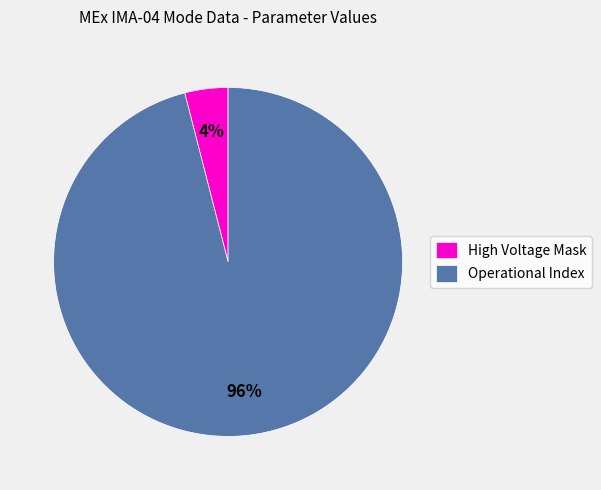

How many slices are in this pie chart?

2